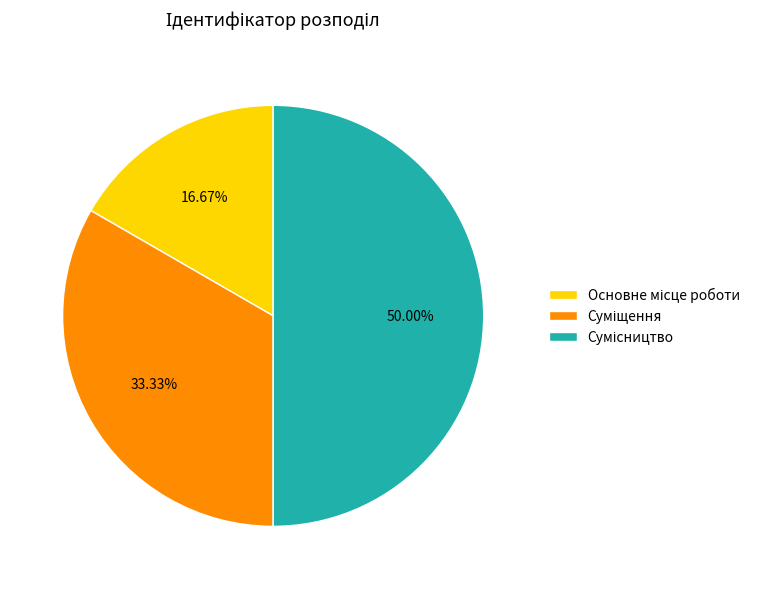

Count the number of slices in the pie.

3